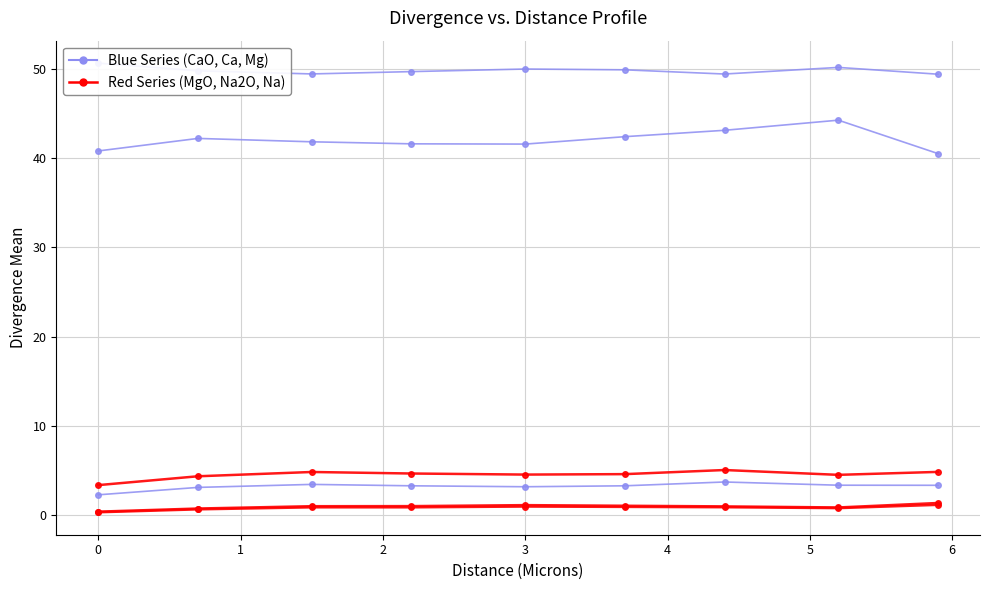

True or false: Blue Series (CaO/Ca/Mg) and Red Series (MgO/Na2O/Na) cross at least once.

False